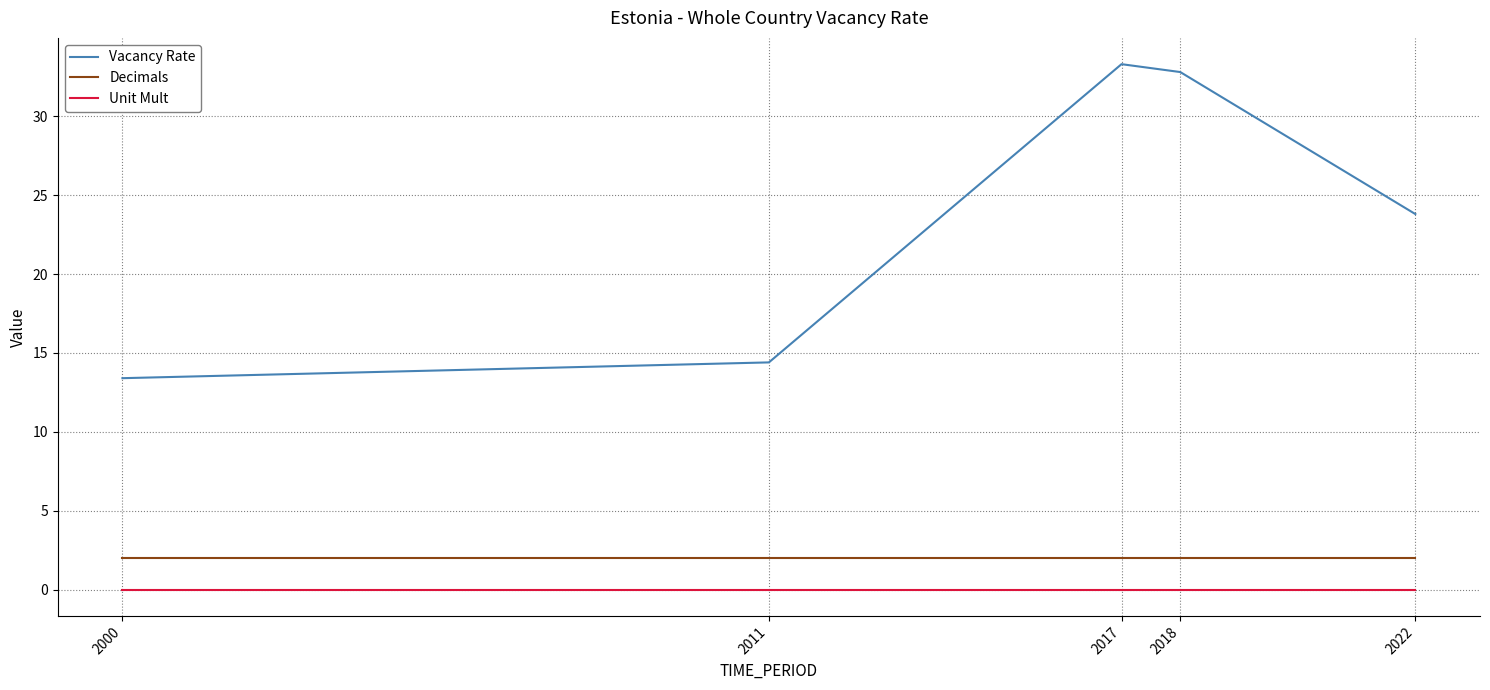

True or false: Decimals and Vacancy Rate cross at least once.

False